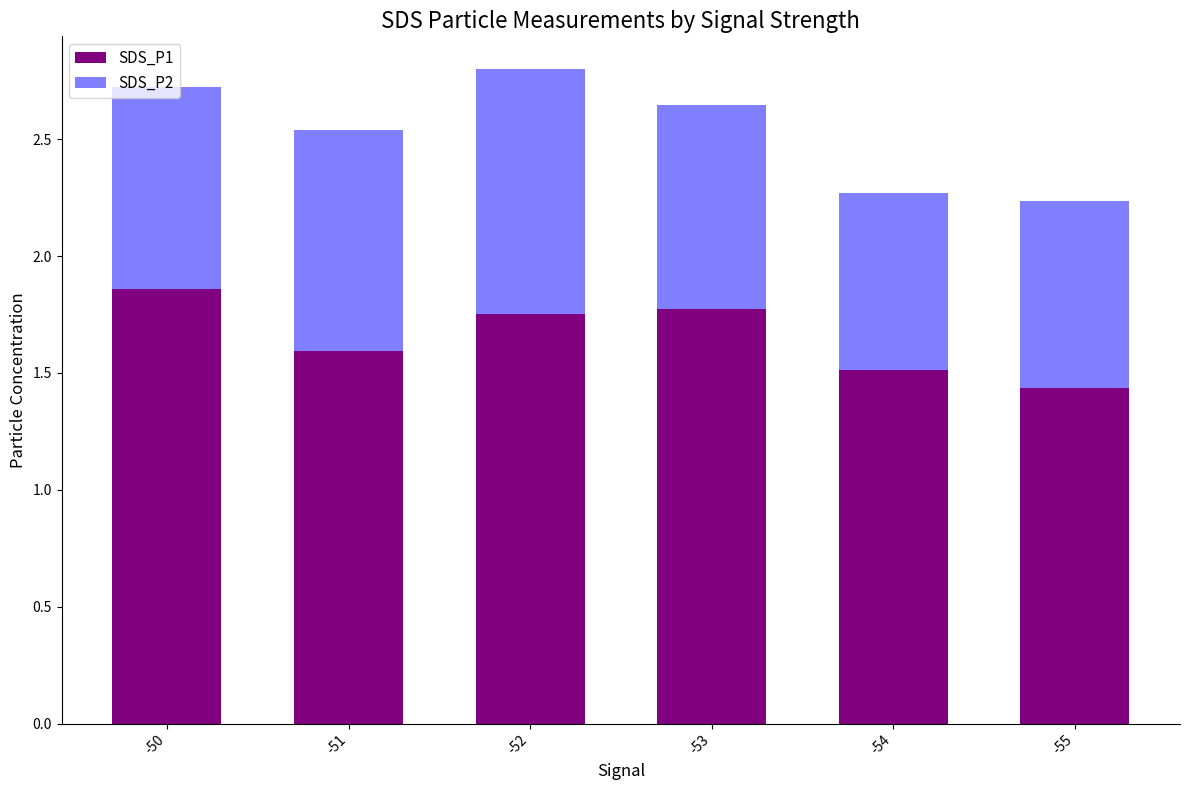

The value of SDS_P1 at -51 is 1.6. True or false?

True